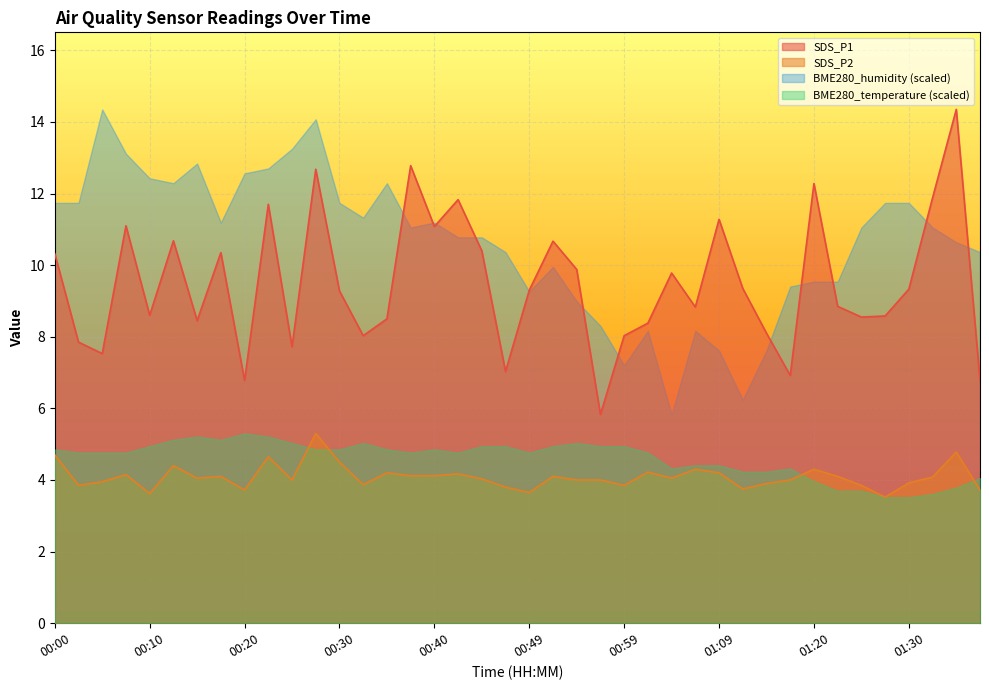

What is the value of the SDS_P1 point at the 26th from the left?

8.4